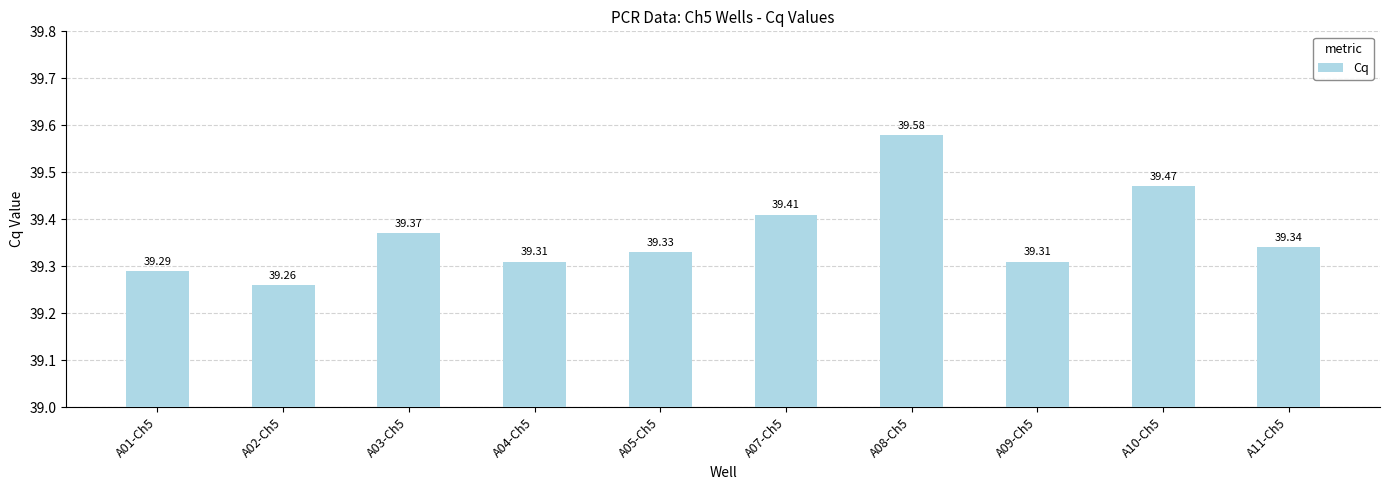

Between A09-Ch5 and A11-Ch5, which is larger?

A11-Ch5